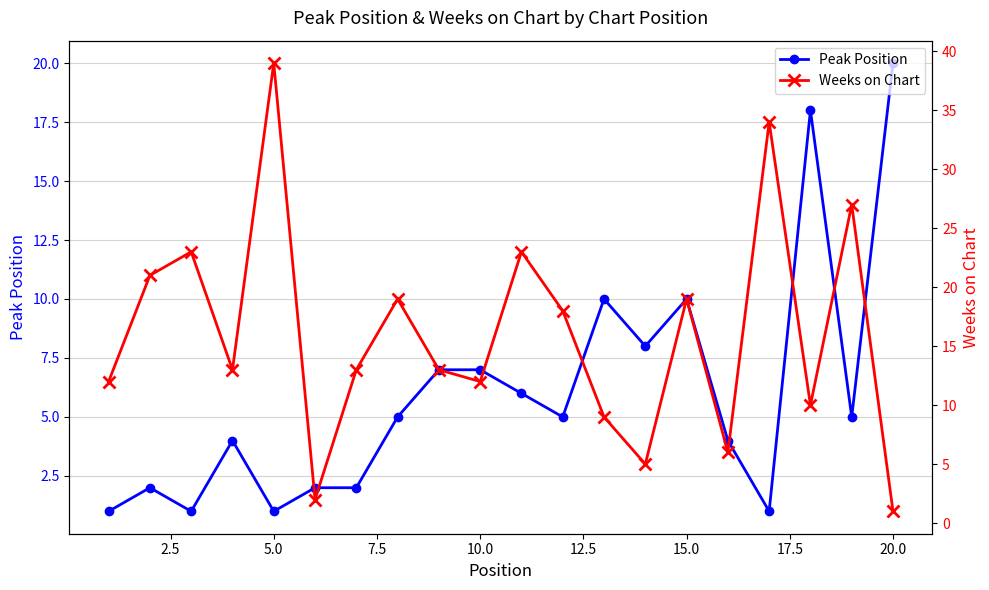

How many lines are shown in the chart?

2